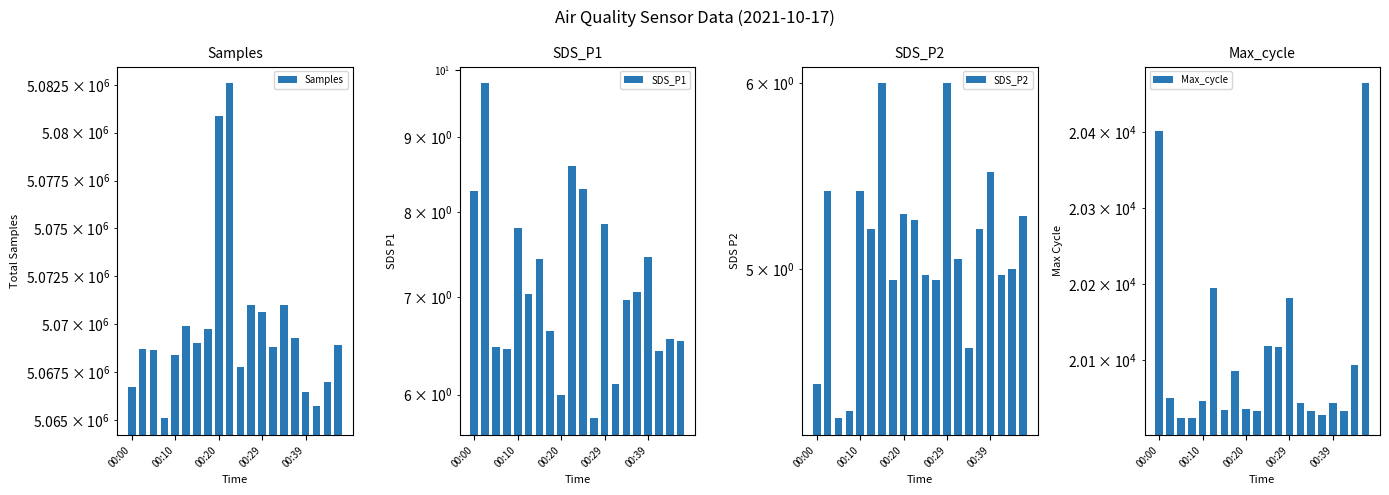

What is the minimum value for SDS_P1?

5.8